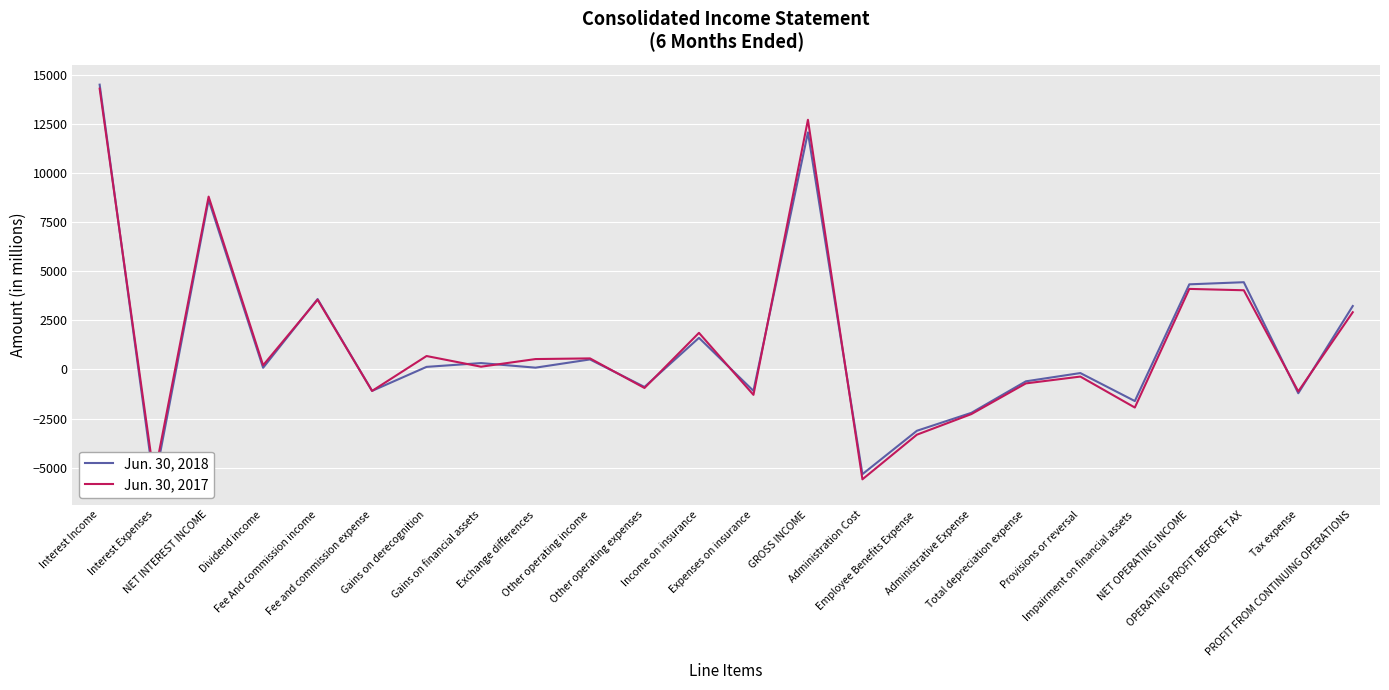

What is the difference between the maximum and minimum values in the Jun. 30, 2017 series?

19904